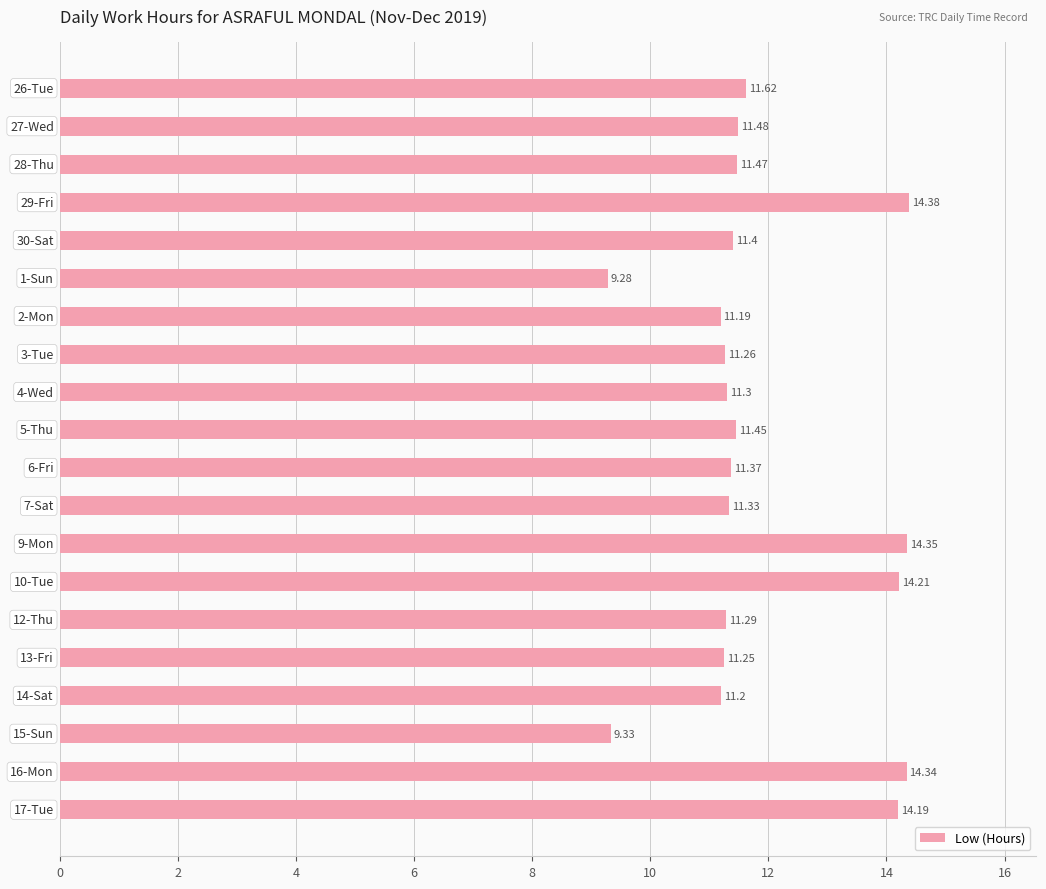

What is the average value?

11.9